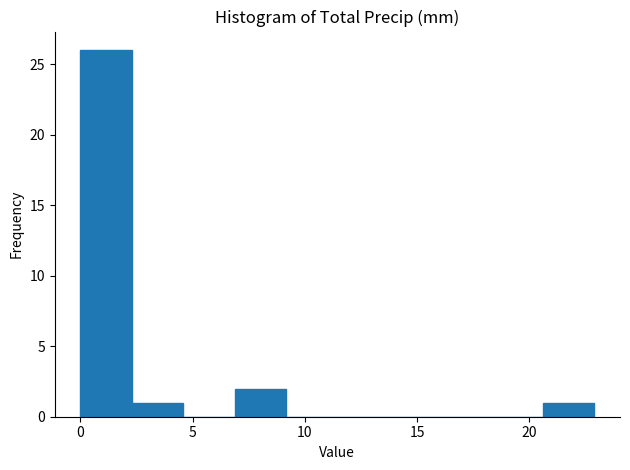

Which range on the x-axis has the tallest bar?

0.0 to 2.5